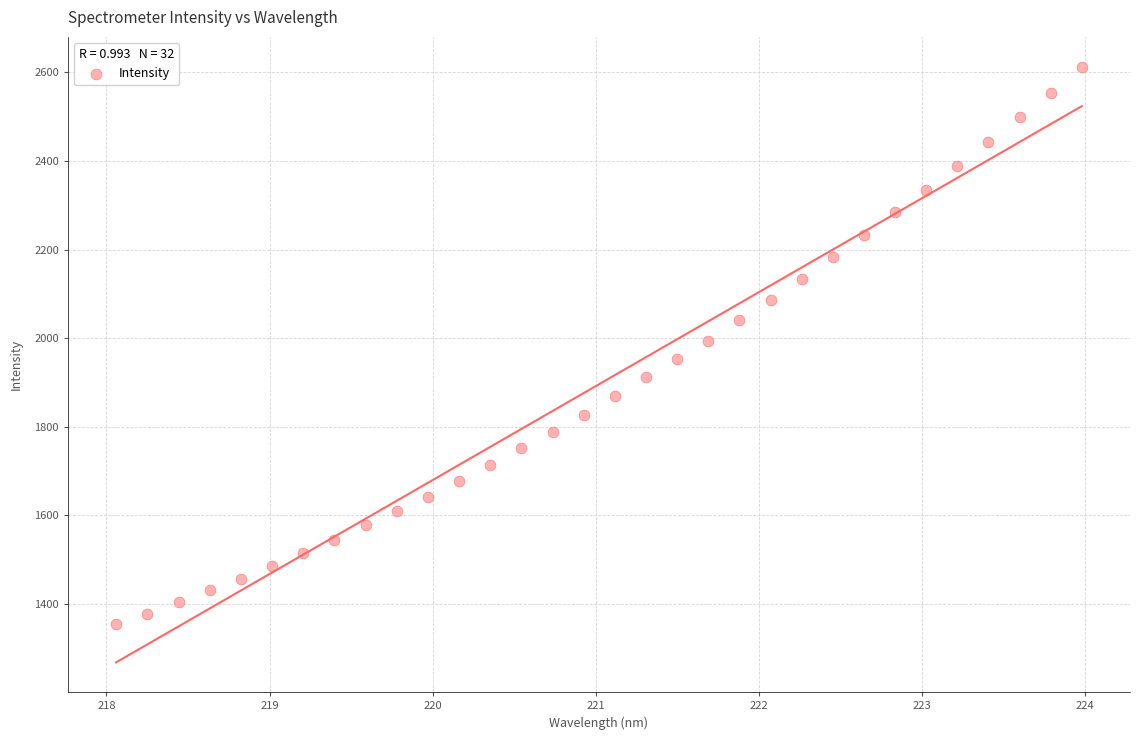

What is the range of X values (max minus min)?

5.9